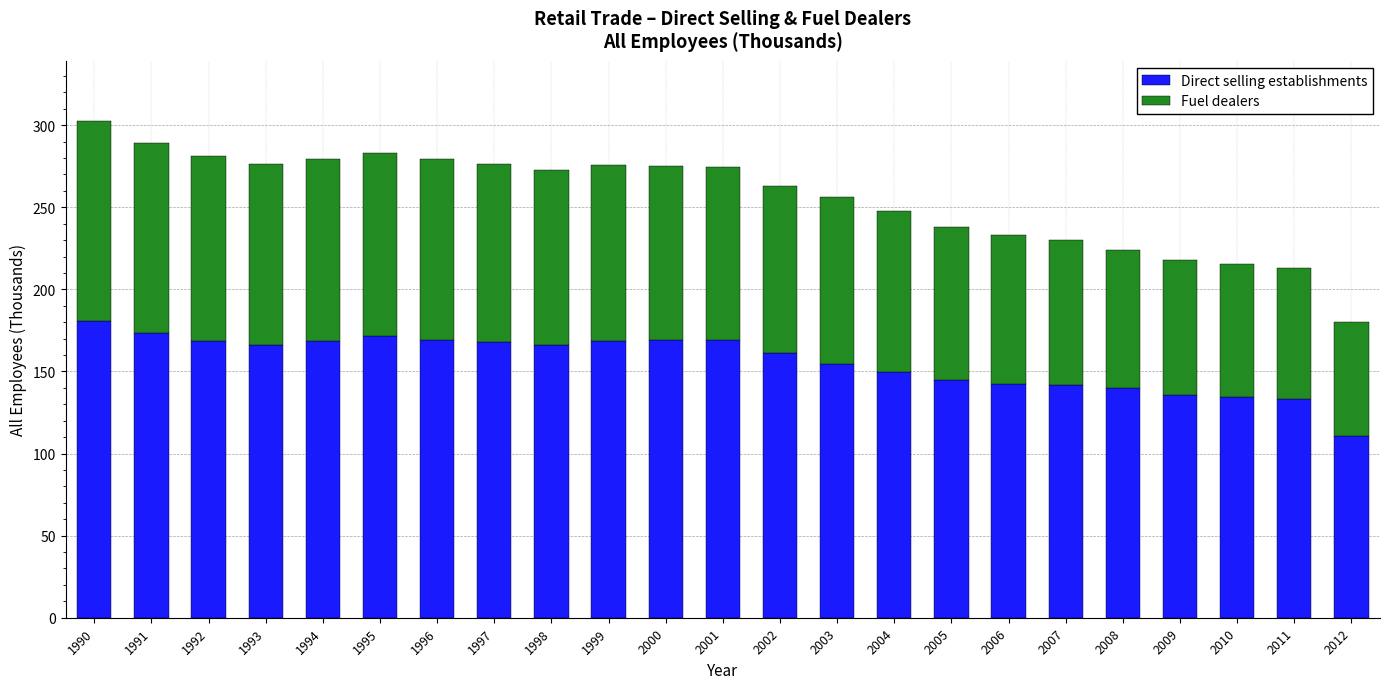

At which label does Direct selling establishments reach its peak?

1990